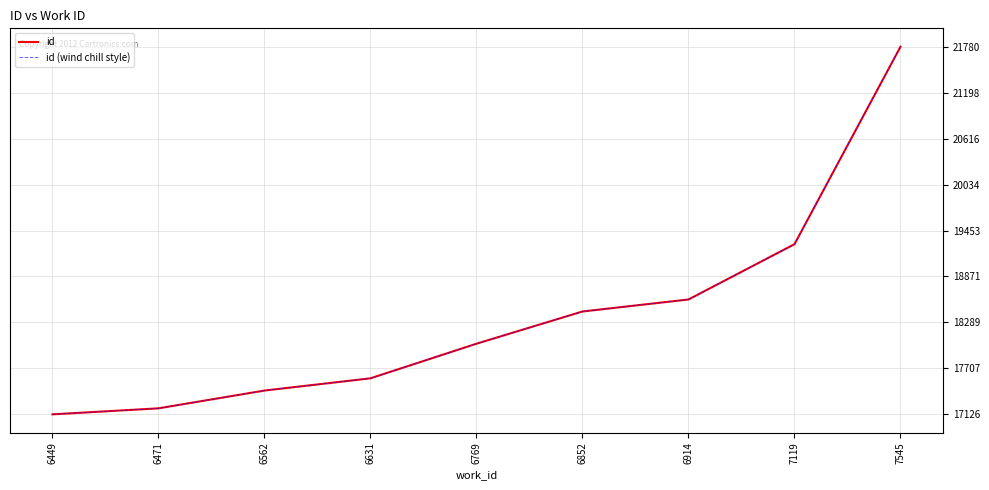

Is this an area chart (filled region under the line)?

No